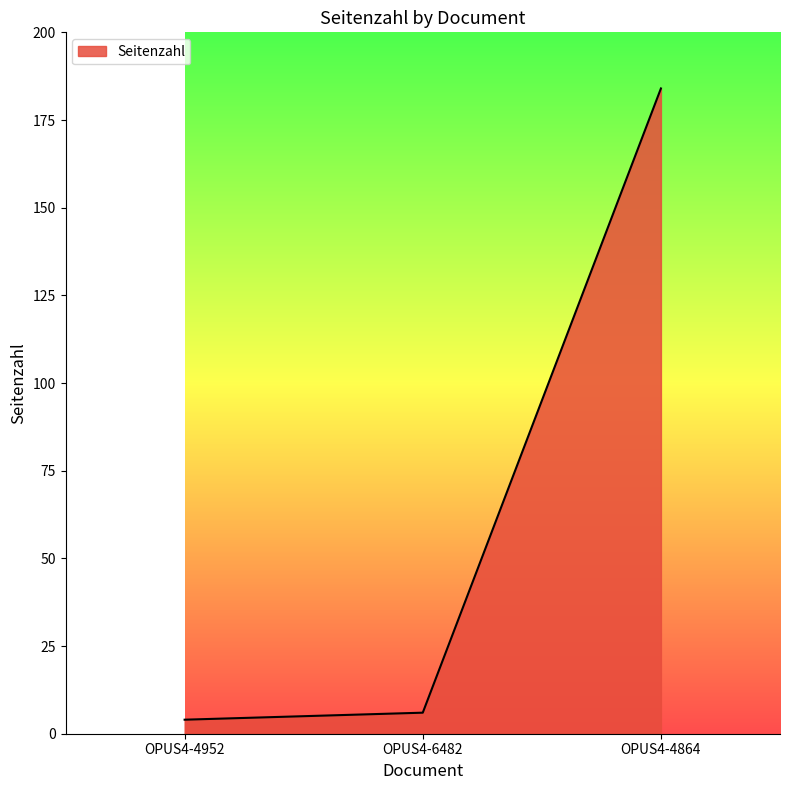

Which label corresponds to the smallest value in the chart?

OPUS4-4952